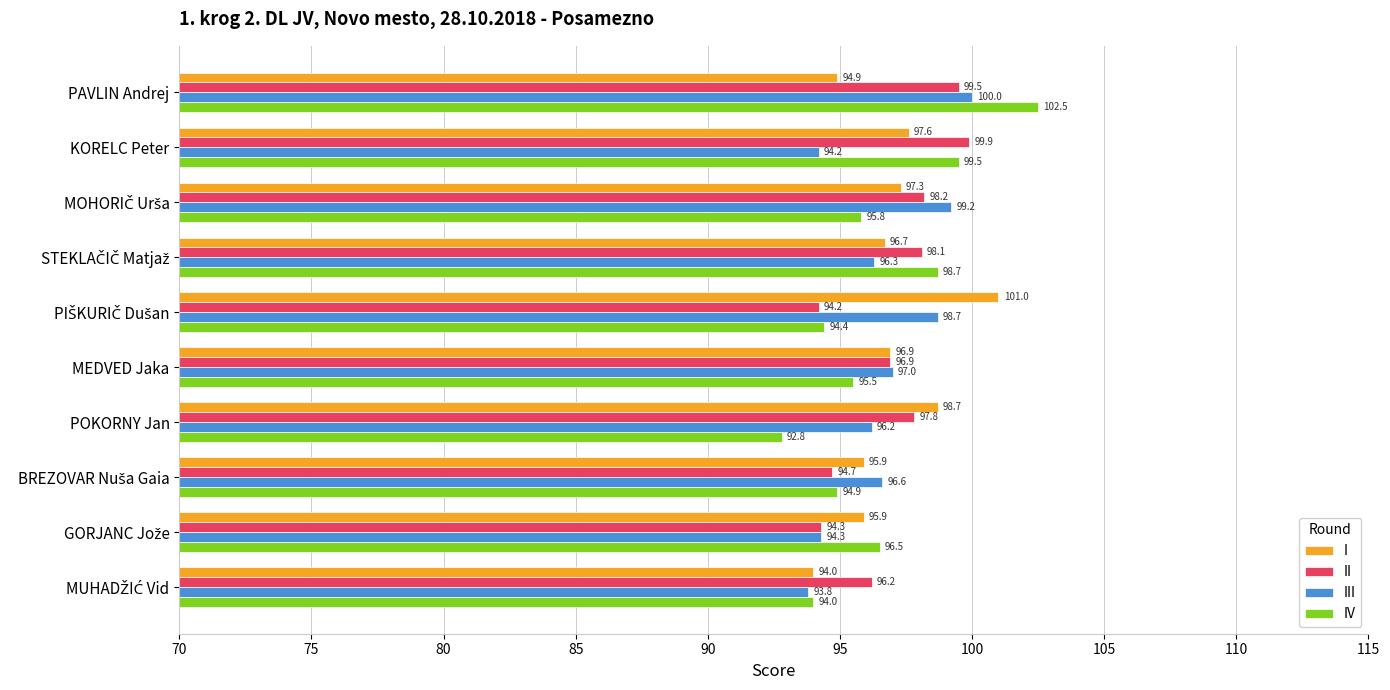

Where is III nearest to the value 96?

POKORNY Jan